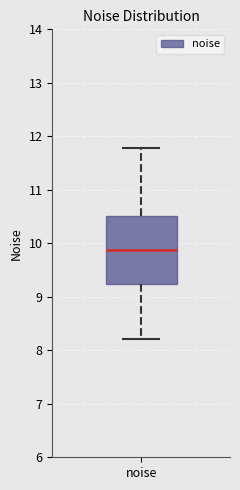

Read this box plot against the y-axis: the position of the median line, the range covered by the box, and the ends of both whiskers. The values are not printed on the chart, so give them approximately, as read against the axis.

median 9.9, box 9.2 to 10.5, whiskers 8.2 to 11.8